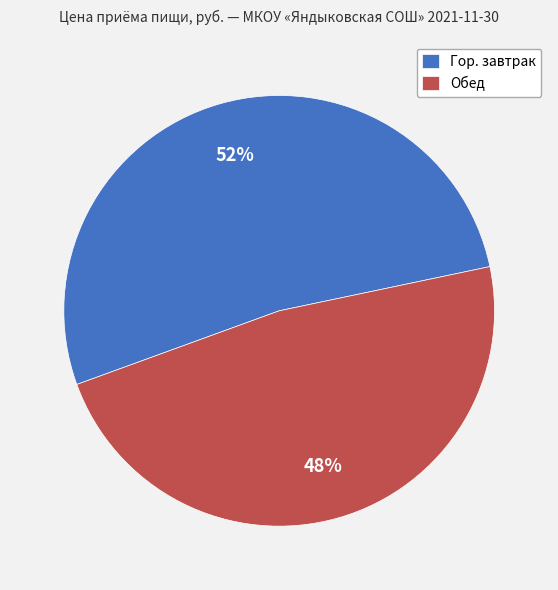

What is the ratio of the value at Гор. завтрак to the value at Обед?

1.1